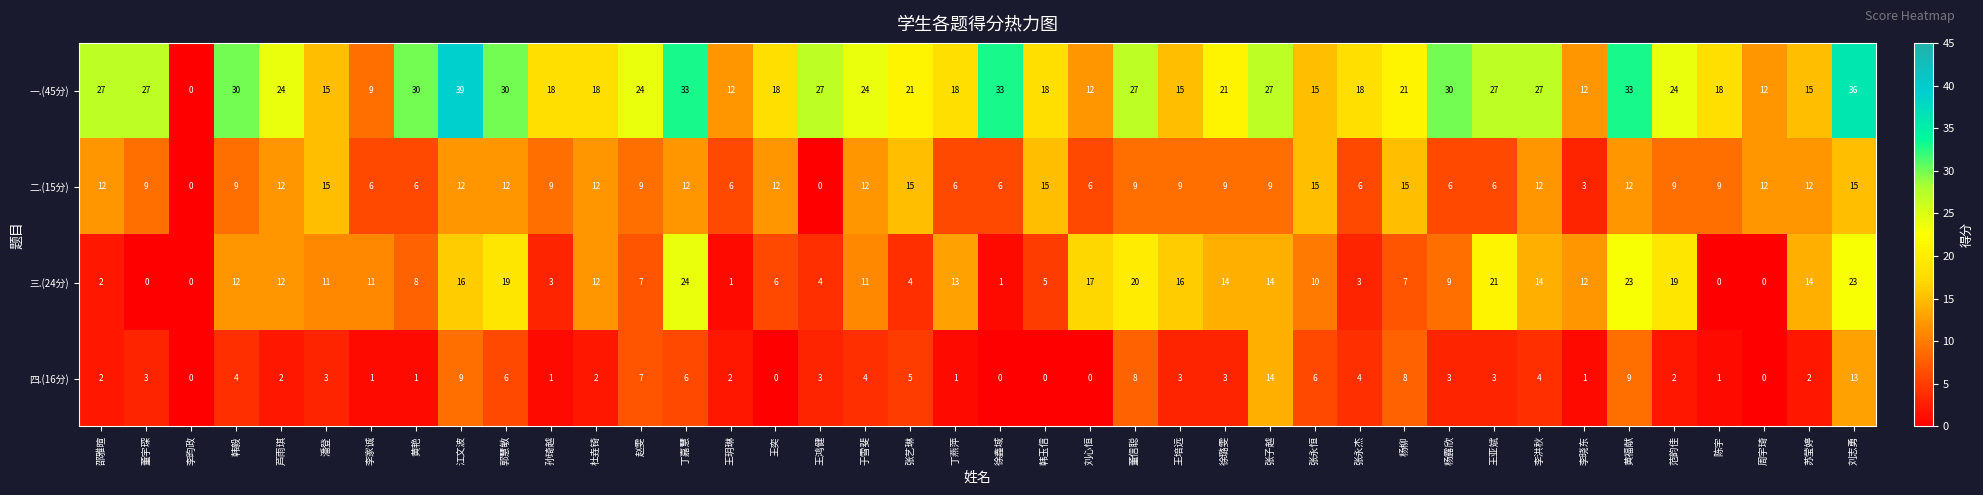

Which series has the largest total across all categories?

一.(45分)